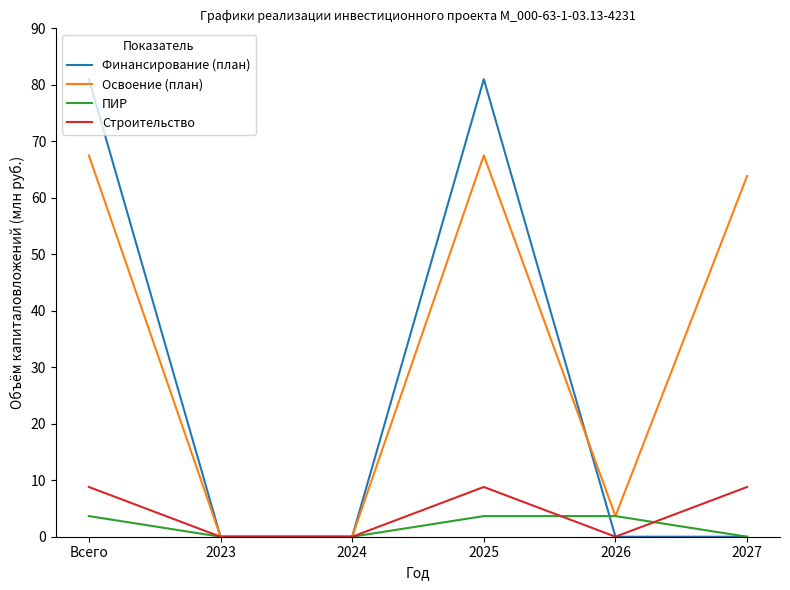

True or false: ПИР and Финансирование (план) intersect in this chart.

True